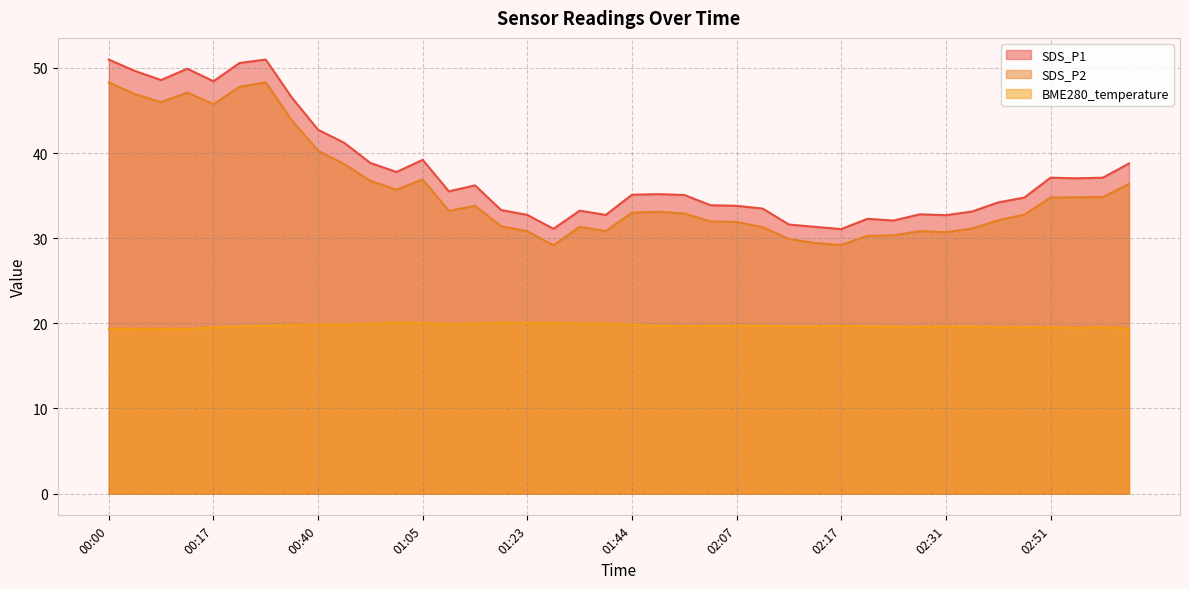

Is it true that SDS_P1 equals 57.1 at 02:57?

False